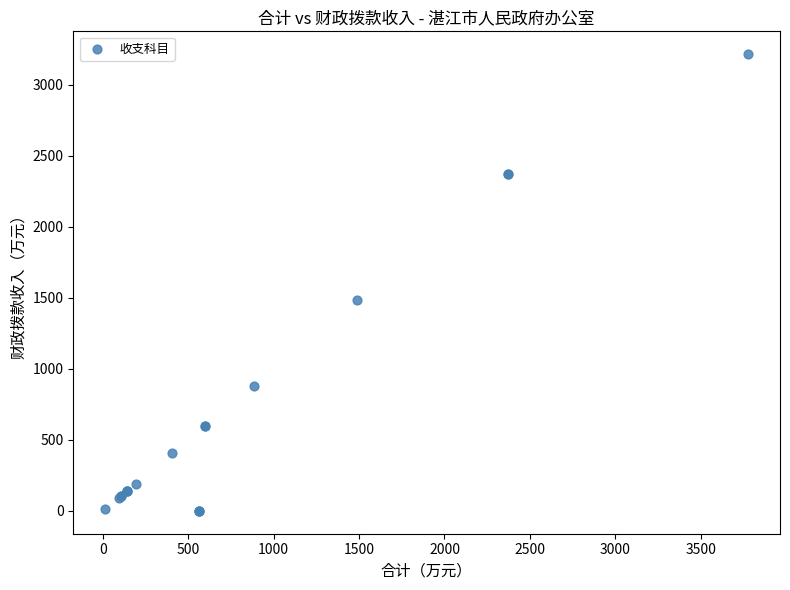

What Y value in the scatter plot is closest to 1608?

1488.4